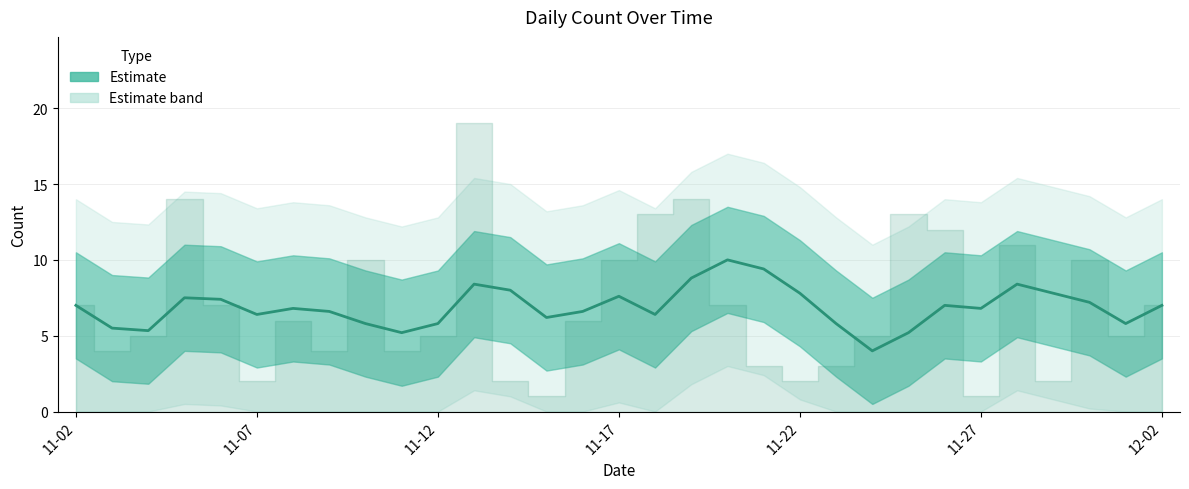

Reading right to left, list all the values displayed in this chart.

7.0	5.8	7.2	7.8	8.4	6.8	7.0	5.2	4.0	5.8	7.8	9.4	10.0	8.8	6.4	7.6	6.6	6.2	8.0	8.4	5.8	5.2	5.8	6.6	6.8	6.4	7.4	7.5	5.3	5.5	7.0